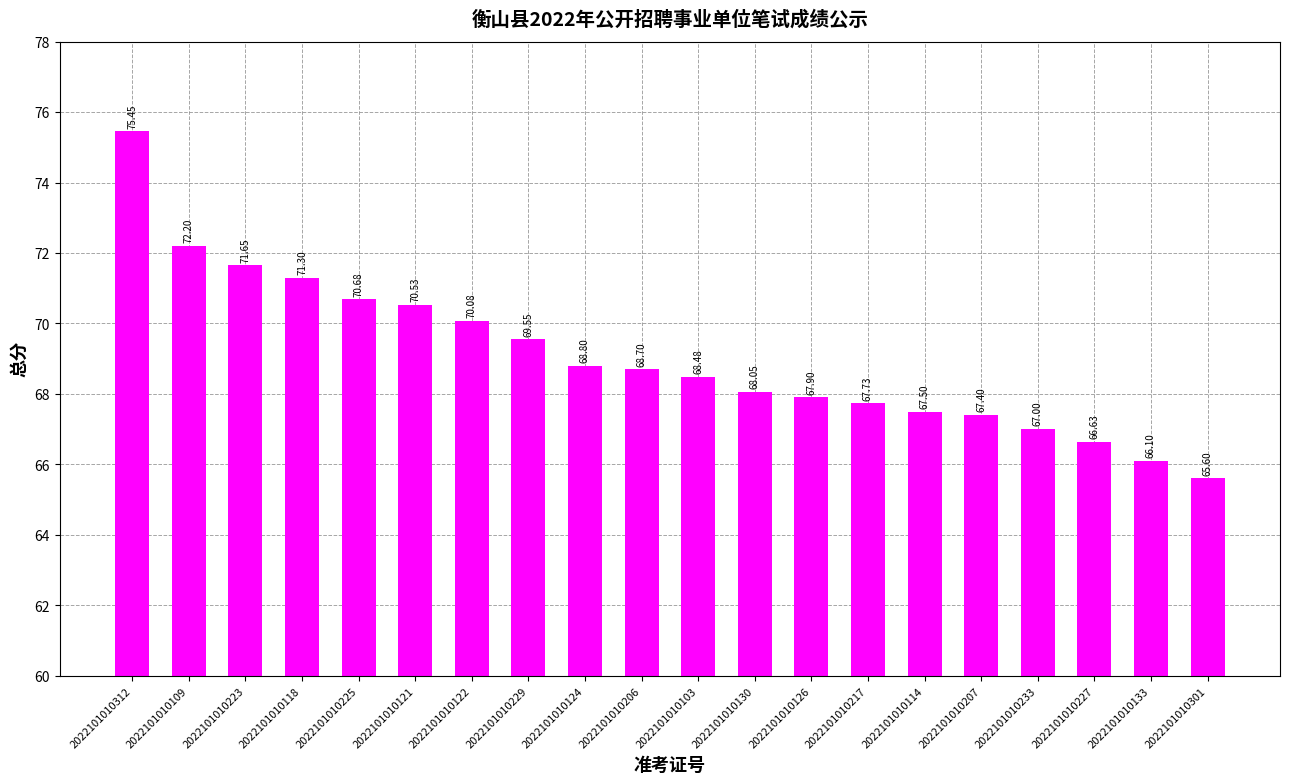

Between 2022101010312 and 2022101010233, which is larger?

2022101010312